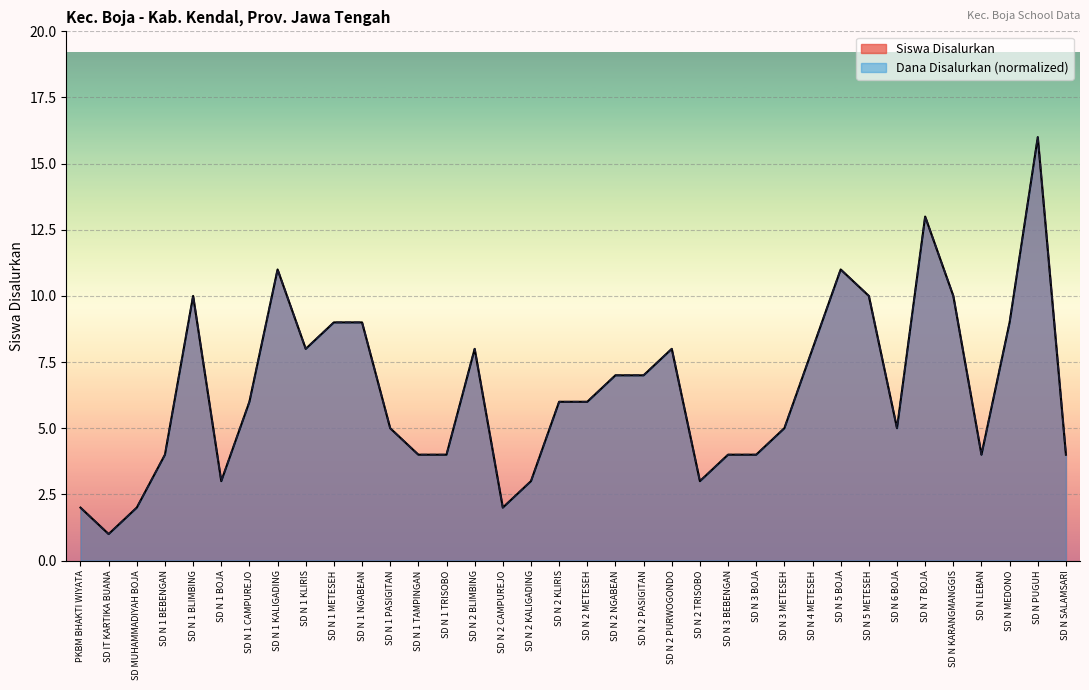

What is the value of the Dana Disalurkan point at the 23rd from the left?

3